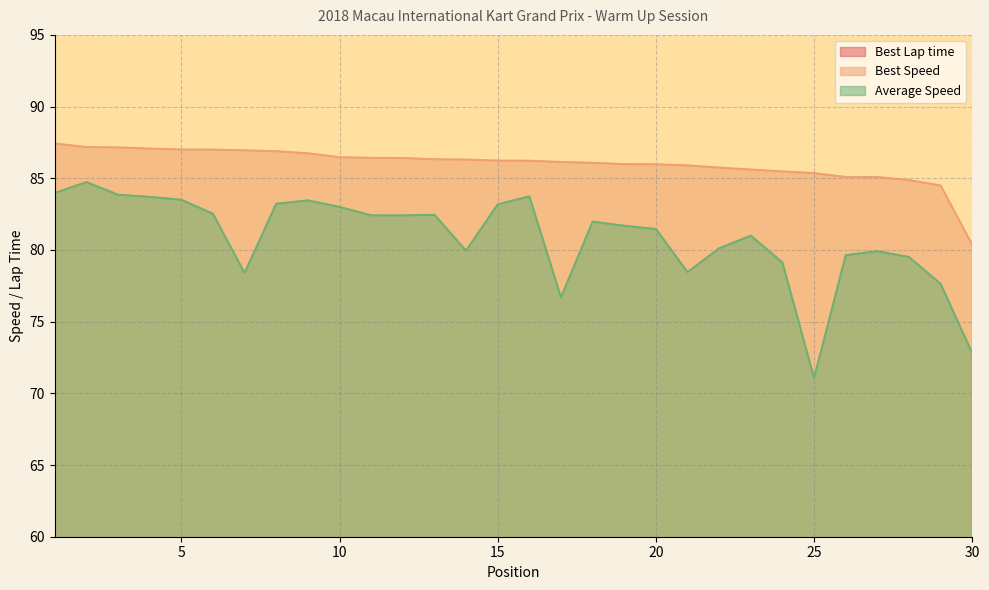

What is the difference between the highest and lowest values at 22?

35.2